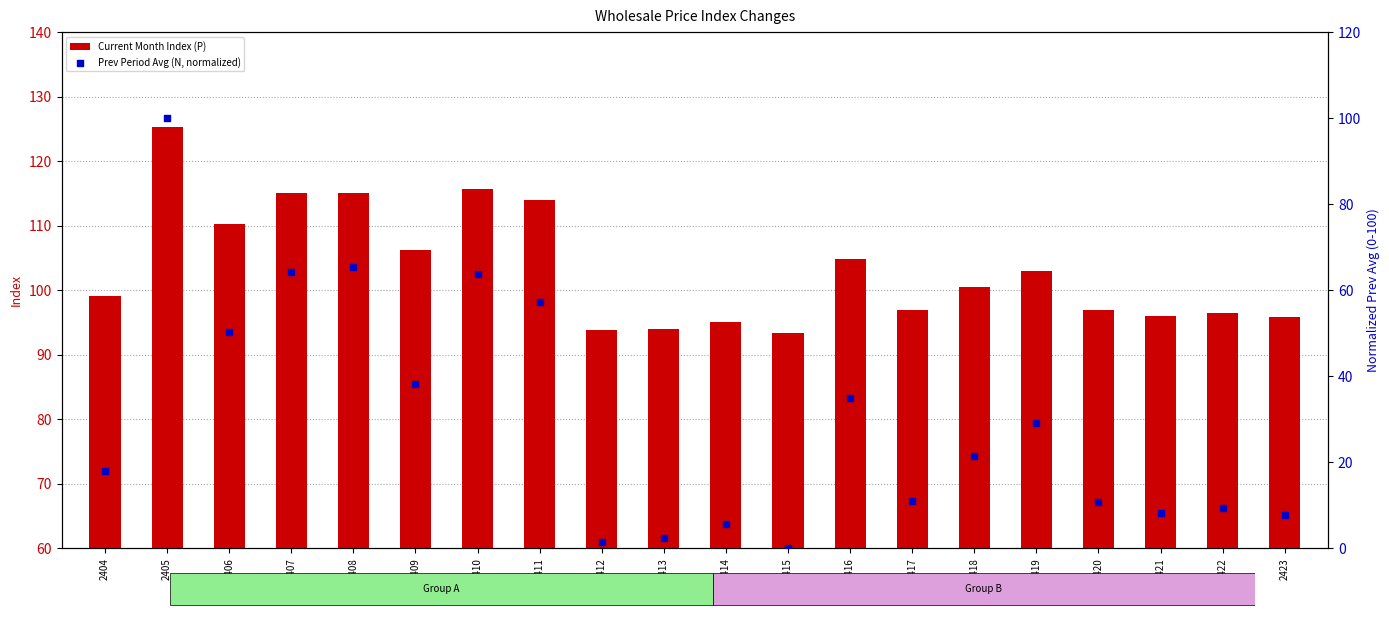

Which series reaches the minimum Y coordinate?

Prev Period Avg (N, normalized)